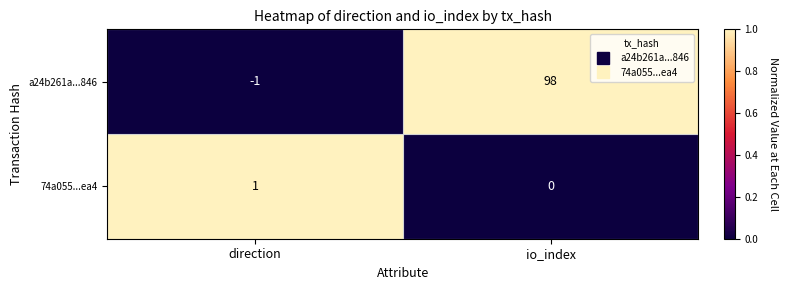

Rank the series by their maximum value, from lowest to highest.

74a055...ea4, a24b261a...846